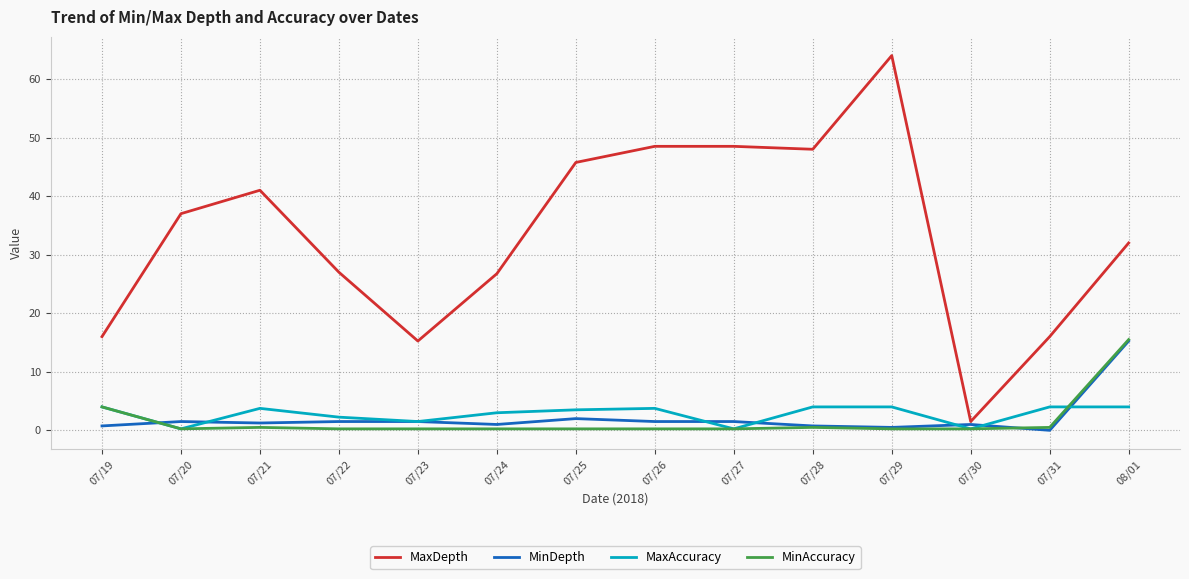

How many lines are shown in the chart?

4